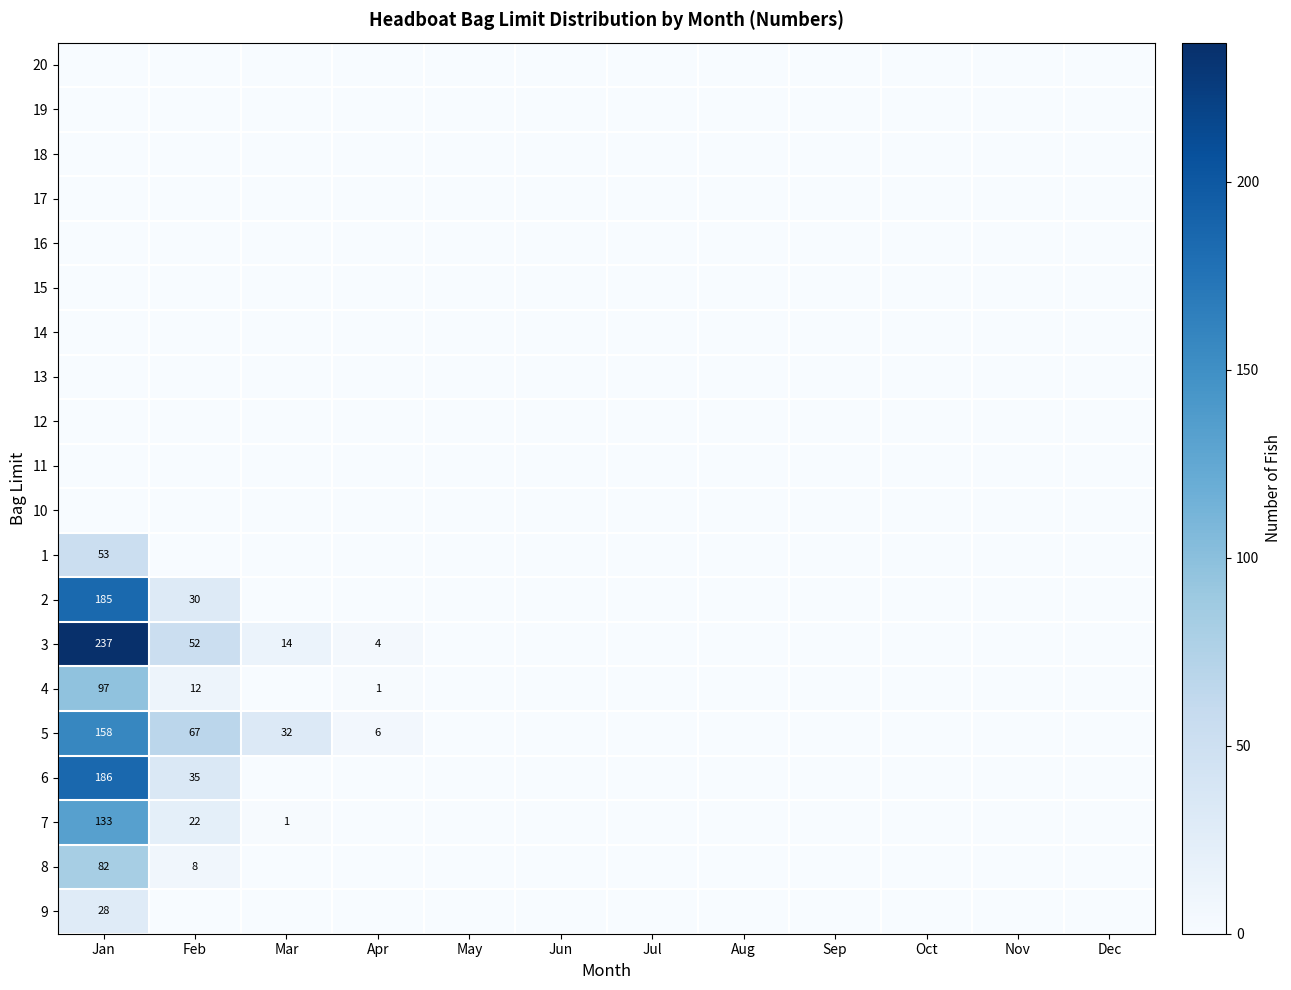

True or false: 8 has a value of 50 at Jan.

False